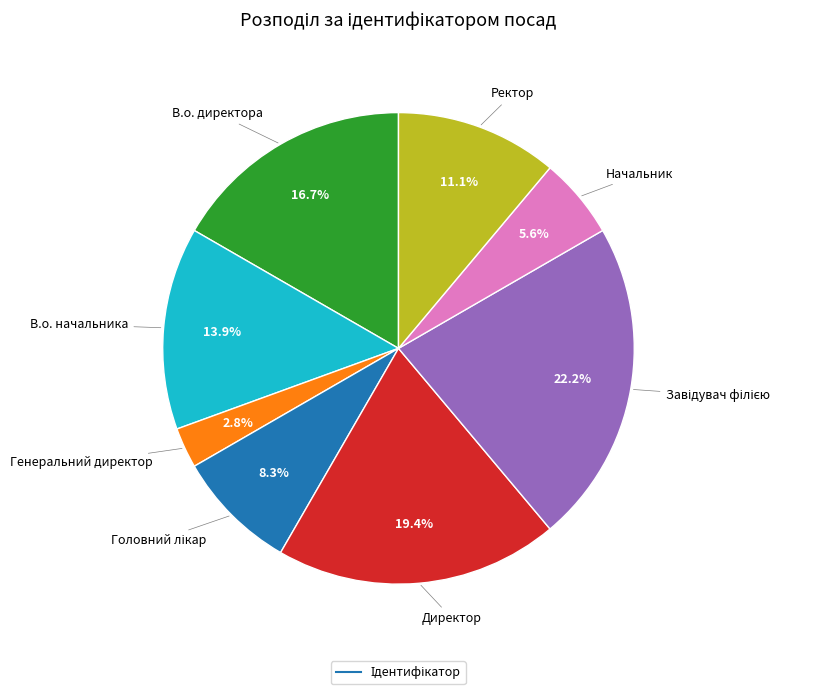

Does any single category account for the majority?

No